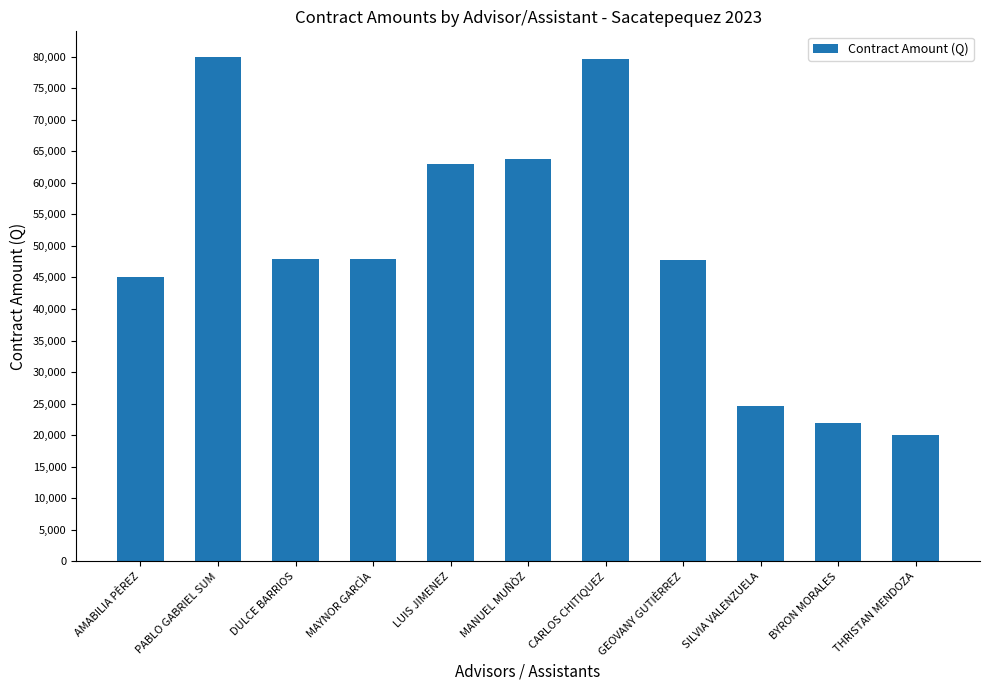

What is the difference between the maximum and second lowest values?

58064.5